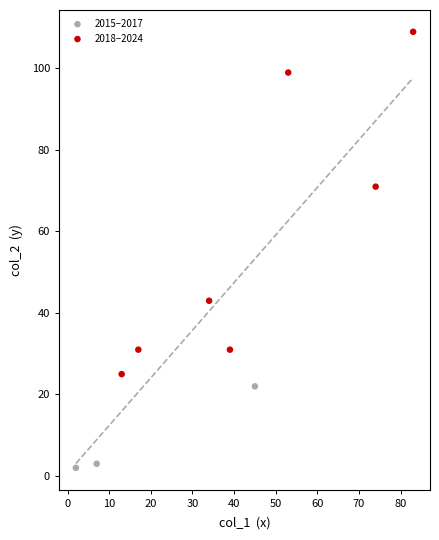

What are all the series names shown in the legend?

2015–2017, 2018–2024